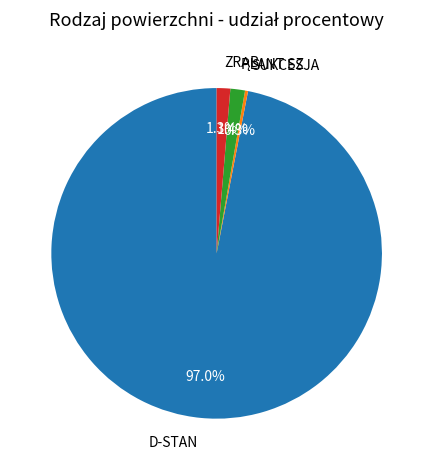

Which slice represents more than half of the pie?

D-STAN